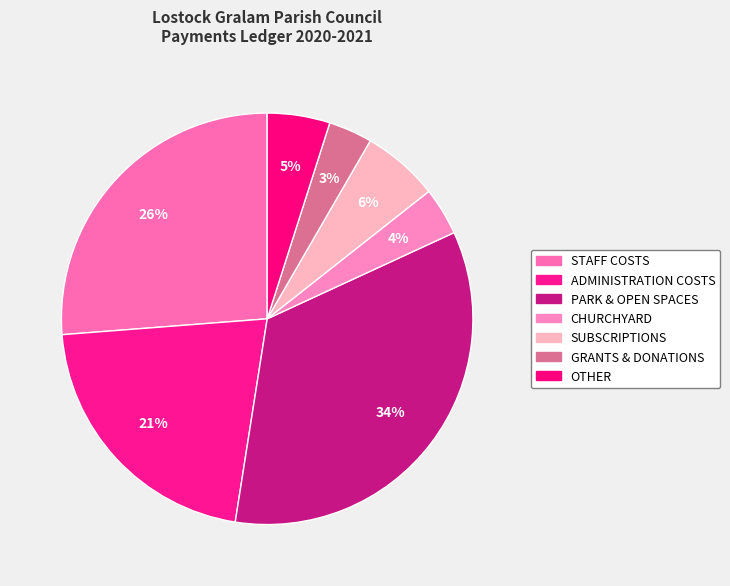

To the nearest percent, what is the difference between the GRANTS & DONATIONS and OTHER slice percentages?

1%